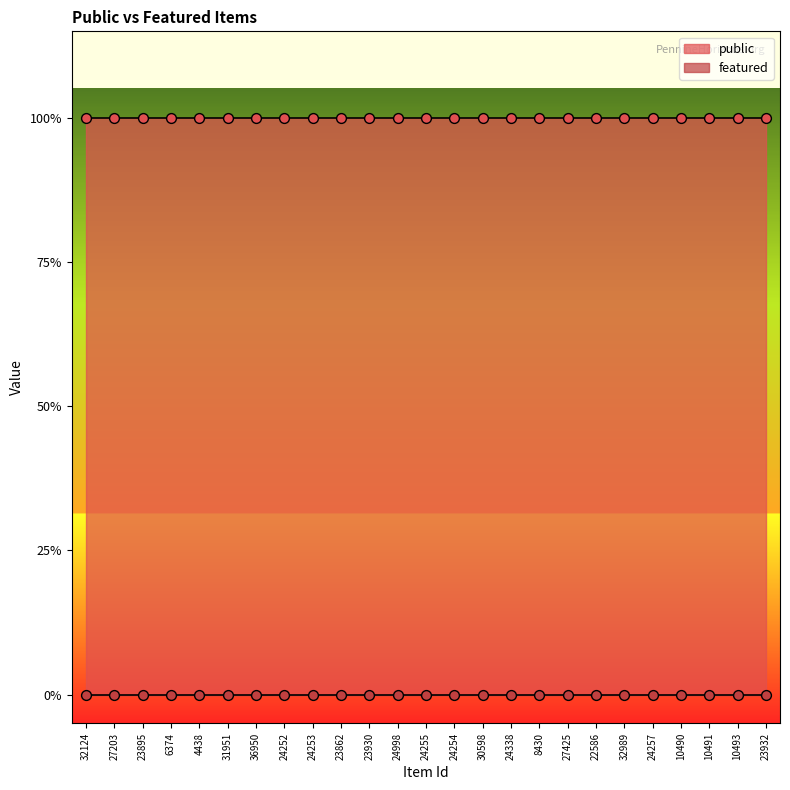

Which series reaches the maximum Y coordinate?

public